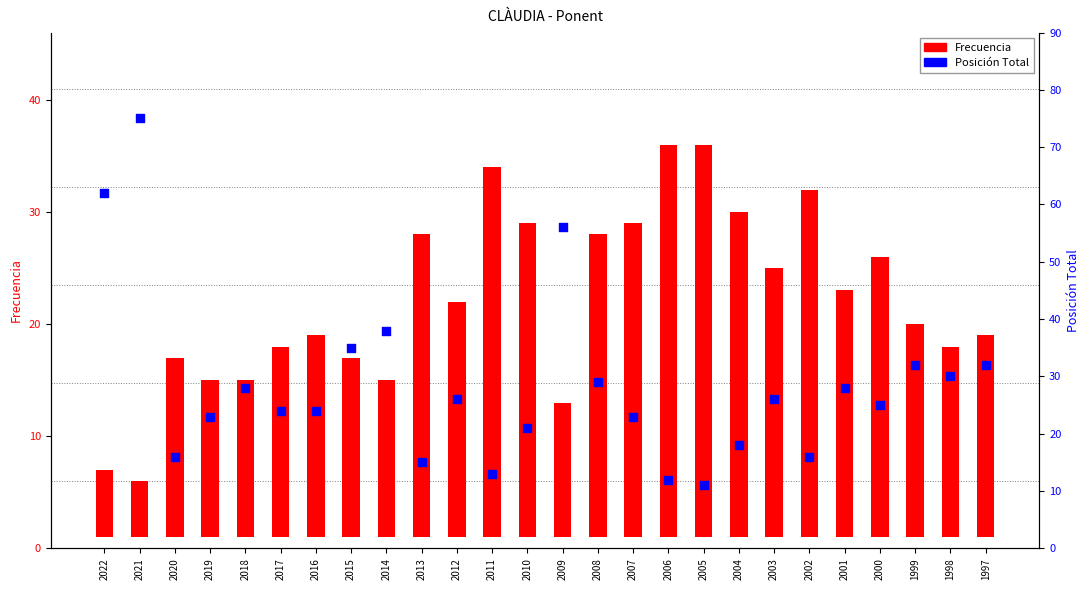

At which category is the sum across all series the highest?

2021